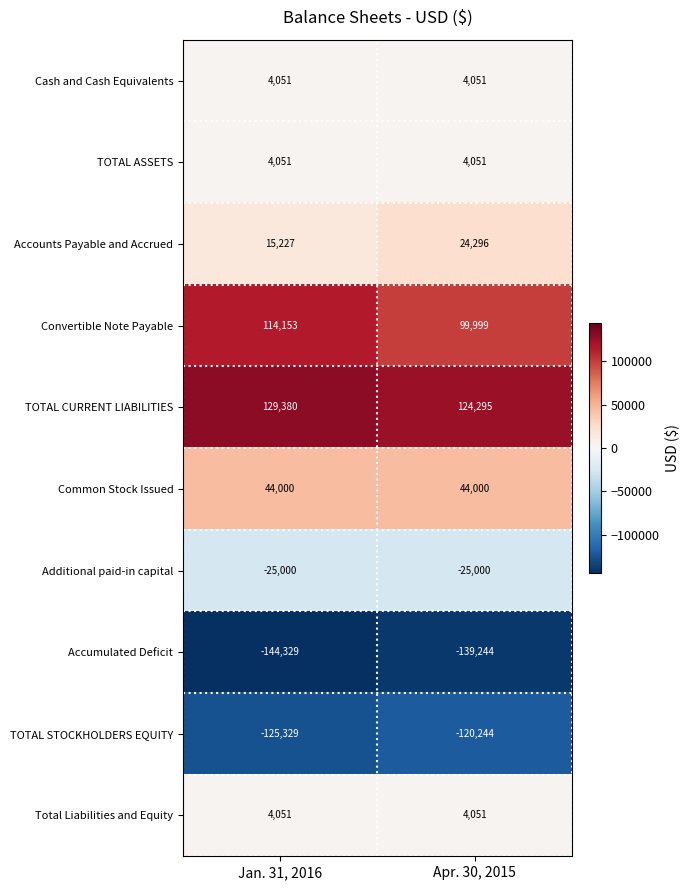

True or false: Additional paid-in capital has a value of -25000 at Jan. 31, 2016.

True